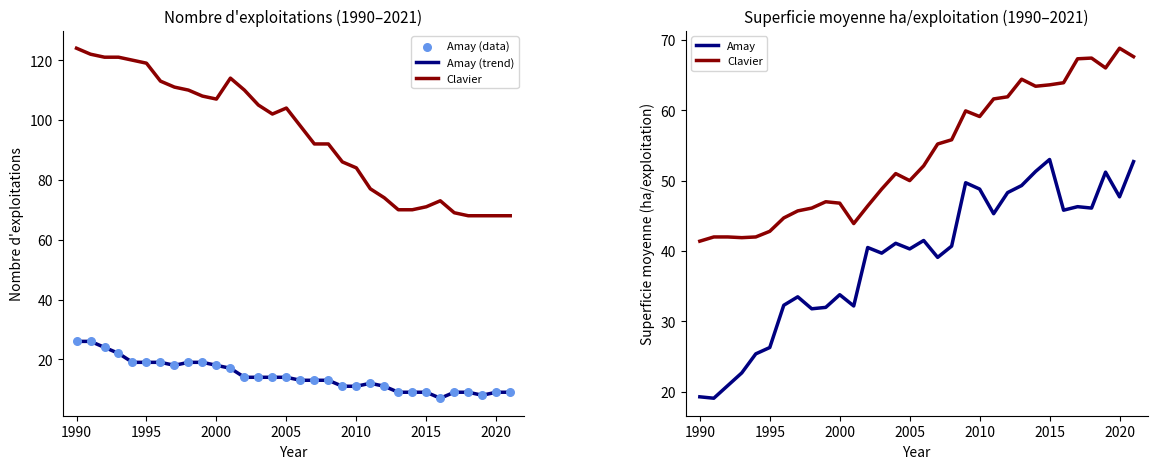

What is the total value across all series at 2020?

115.2